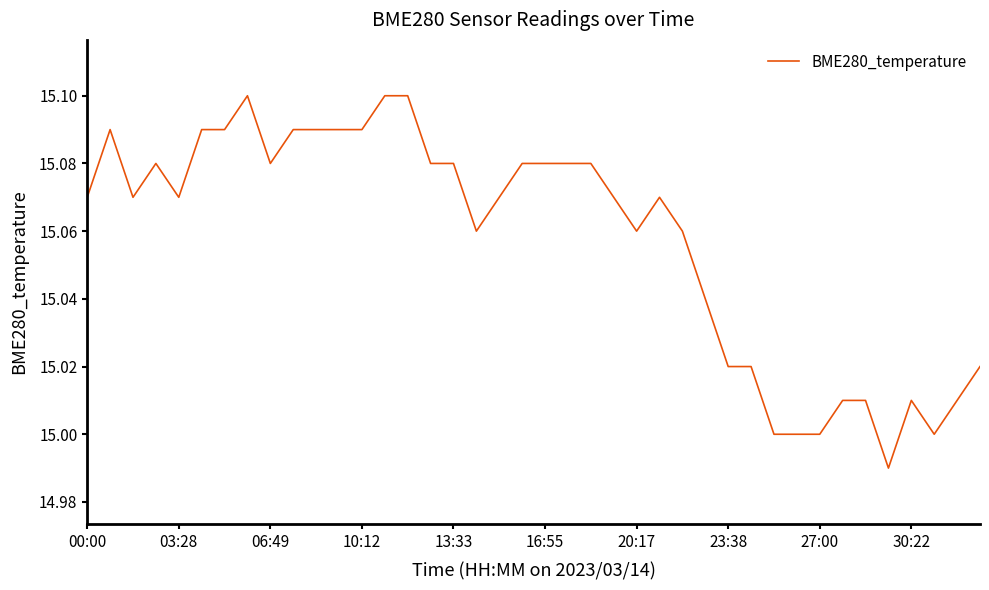

Does the chart have visible grid lines?

No